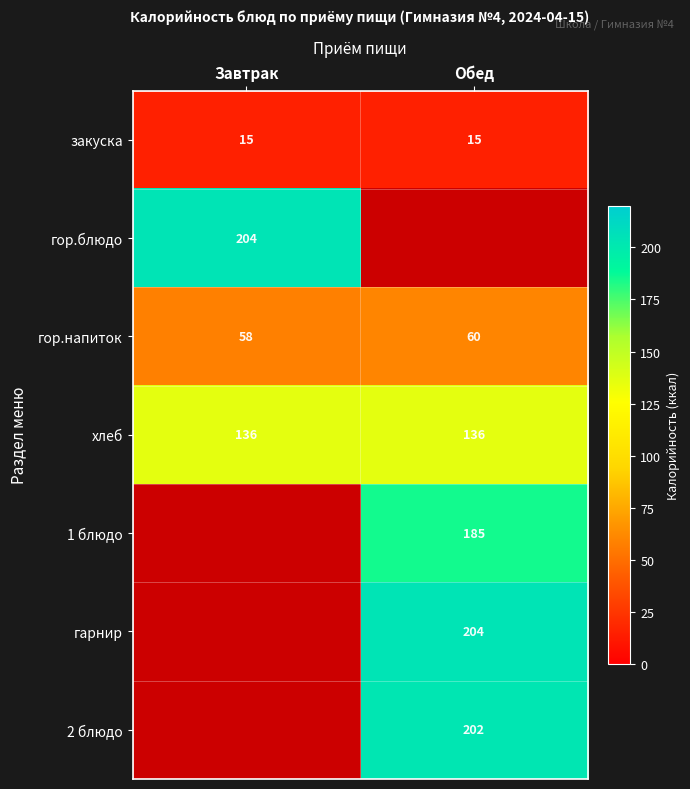

What value does the хлеб series have at Обед?

136